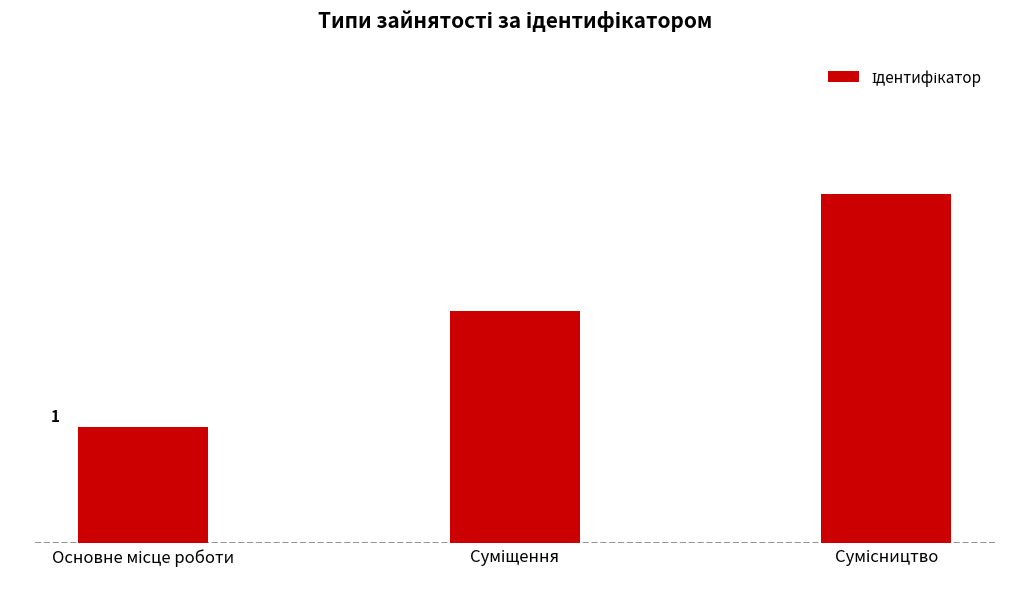

Are the bars horizontal?

No